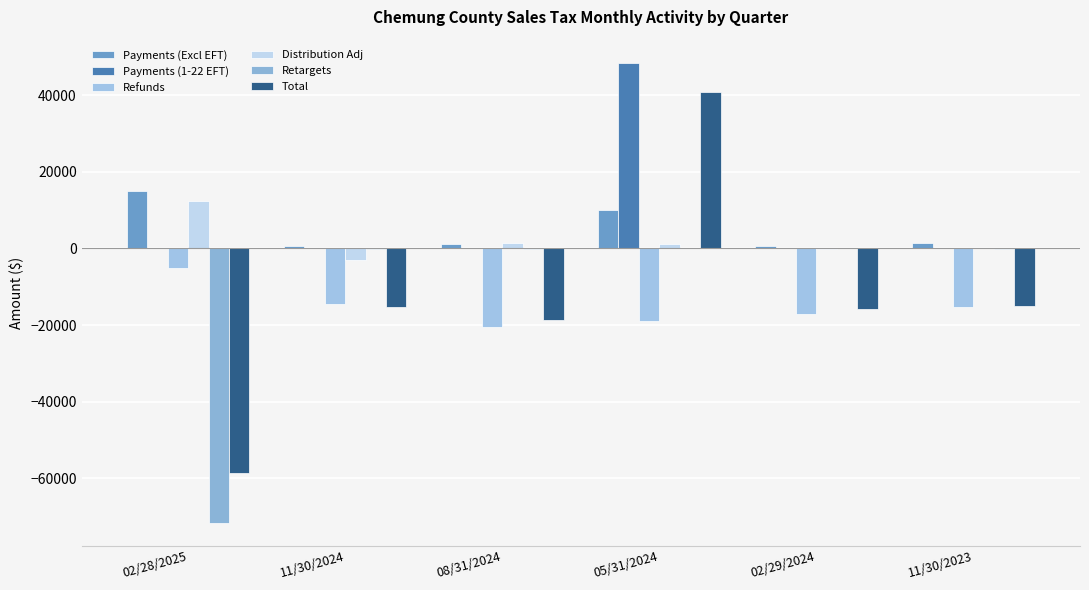

Reading left to right, extract all data points from this chart.

Payments (Excl EFT): 02/28/2025=14895.9	11/30/2024=614.0	08/31/2024=1117.3	05/31/2024=9924.1	02/29/2024=599.2	11/30/2023=1491.9
Payments (1-22 EFT): 02/28/2025=0.0	11/30/2024=4.7	08/31/2024=0.0	05/31/2024=48469.4	02/29/2024=0.0	11/30/2023=0.0
Refunds: 02/28/2025=-5096.3	11/30/2024=-14366.1	08/31/2024=-20516.9	05/31/2024=-18909.7	02/29/2024=-17033.4	11/30/2023=-15367.0
Distribution Adj: 02/28/2025=12455.6	11/30/2024=-3021.3	08/31/2024=1336.8	05/31/2024=1184.6	02/29/2024=-149.8	11/30/2023=44.6
Retargets: 02/28/2025=-71509.2	11/30/2024=-158.2	08/31/2024=-255.4	05/31/2024=86.7	02/29/2024=115.6	11/30/2023=-88.0
Total: 02/28/2025=-58641.1	11/30/2024=-15377.9	08/31/2024=-18611.9	05/31/2024=40754.4	02/29/2024=-15671.8	11/30/2023=-15081.9